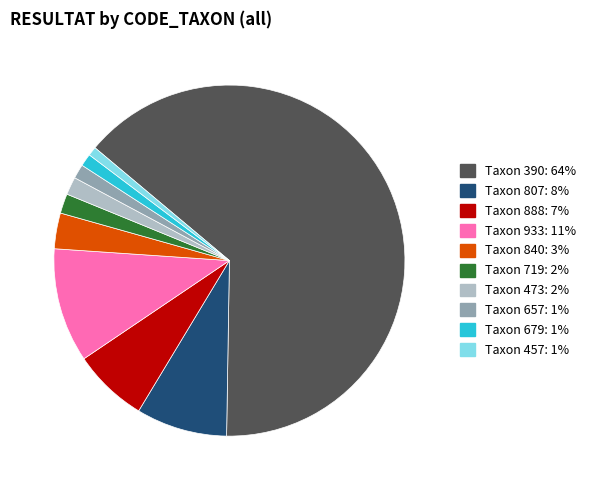

Does any single category account for the majority?

Yes